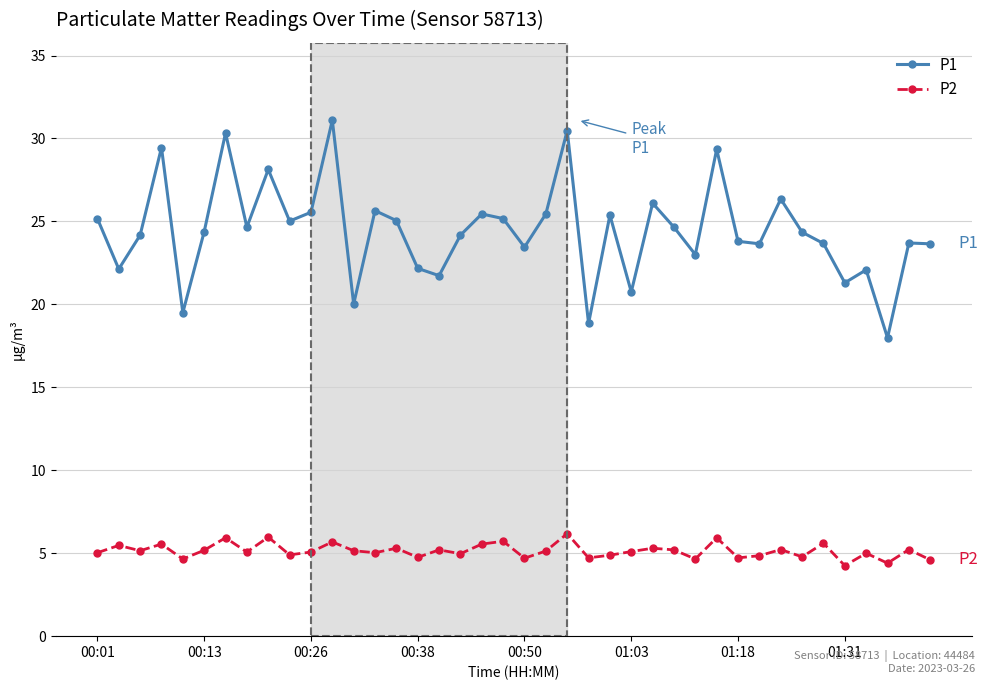

True or false: P1 and P2 cross at least once.

False